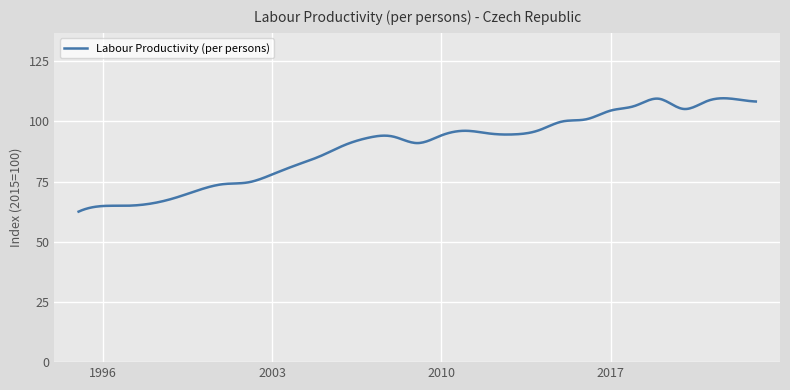

What is the maximum value shown in the chart?

109.6